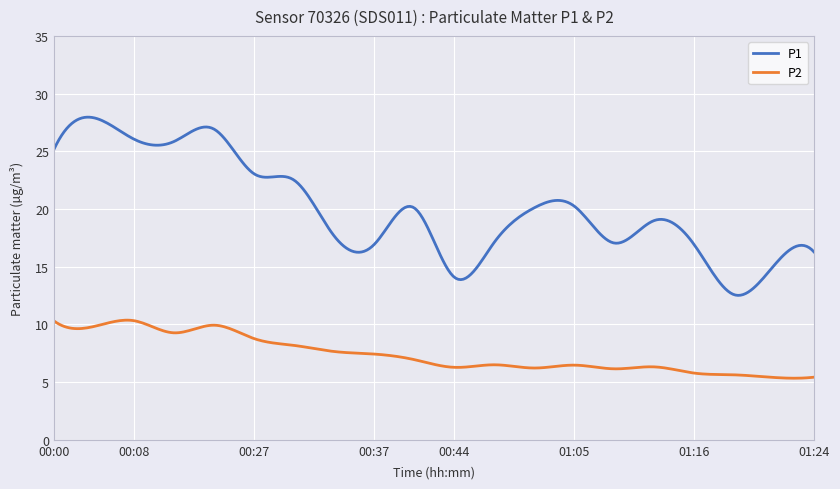

How many categories are shown in the chart?

300